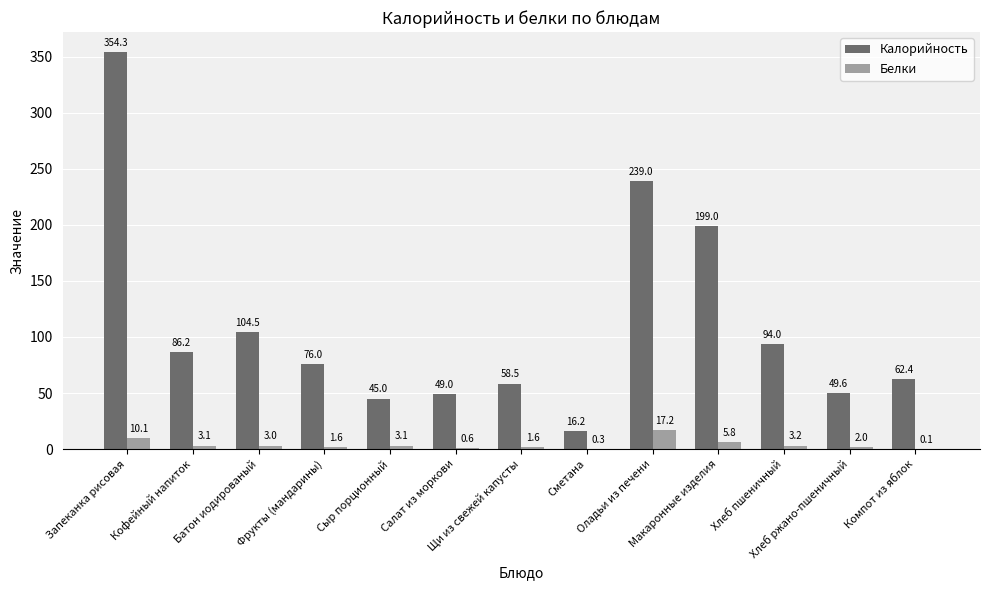

What is the sum of all Калорийность values?

1433.7